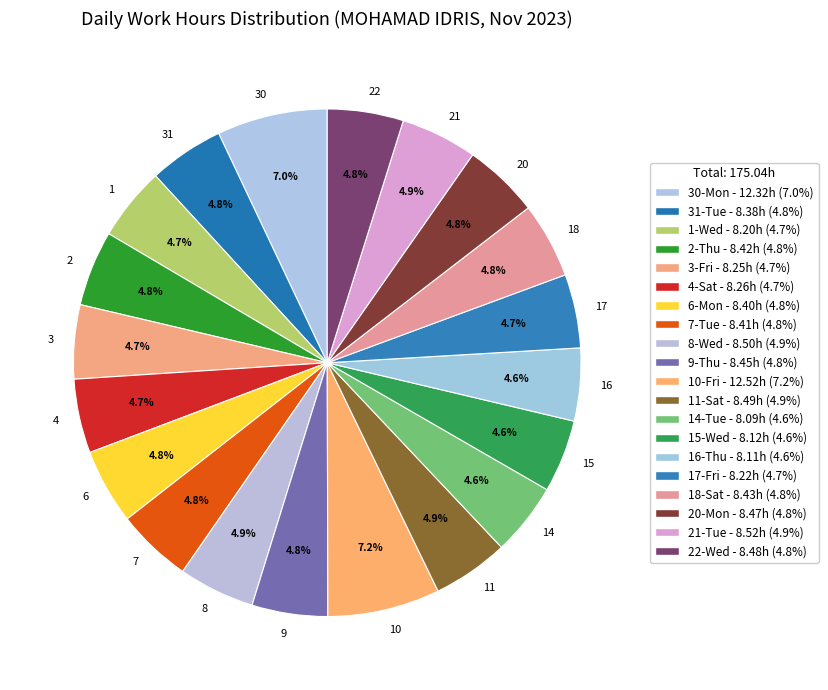

Is there any slice that represents more than half of the pie?

No